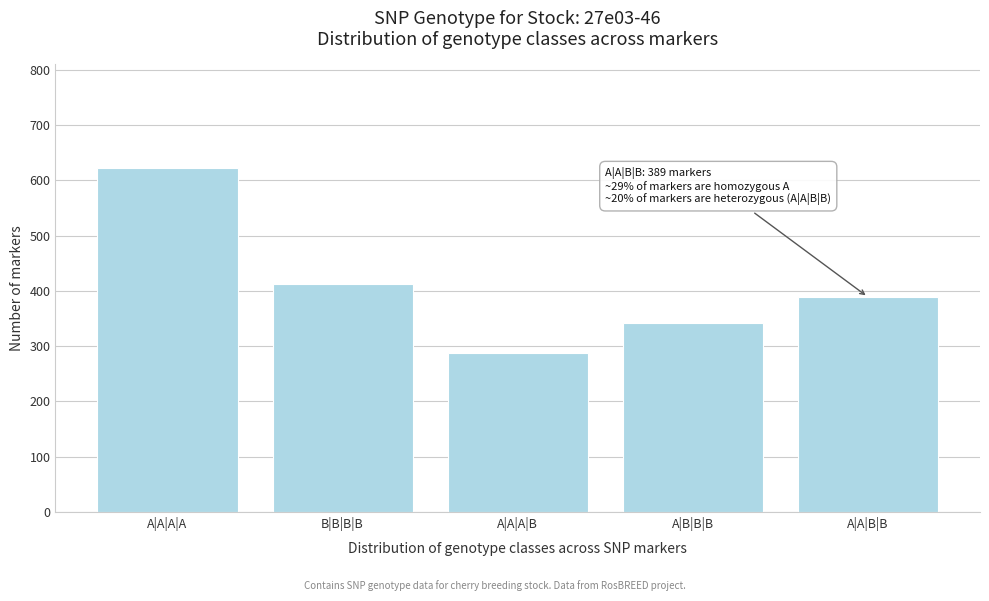

Reading left to right, extract all data points from this chart.

623	412	287	341	389